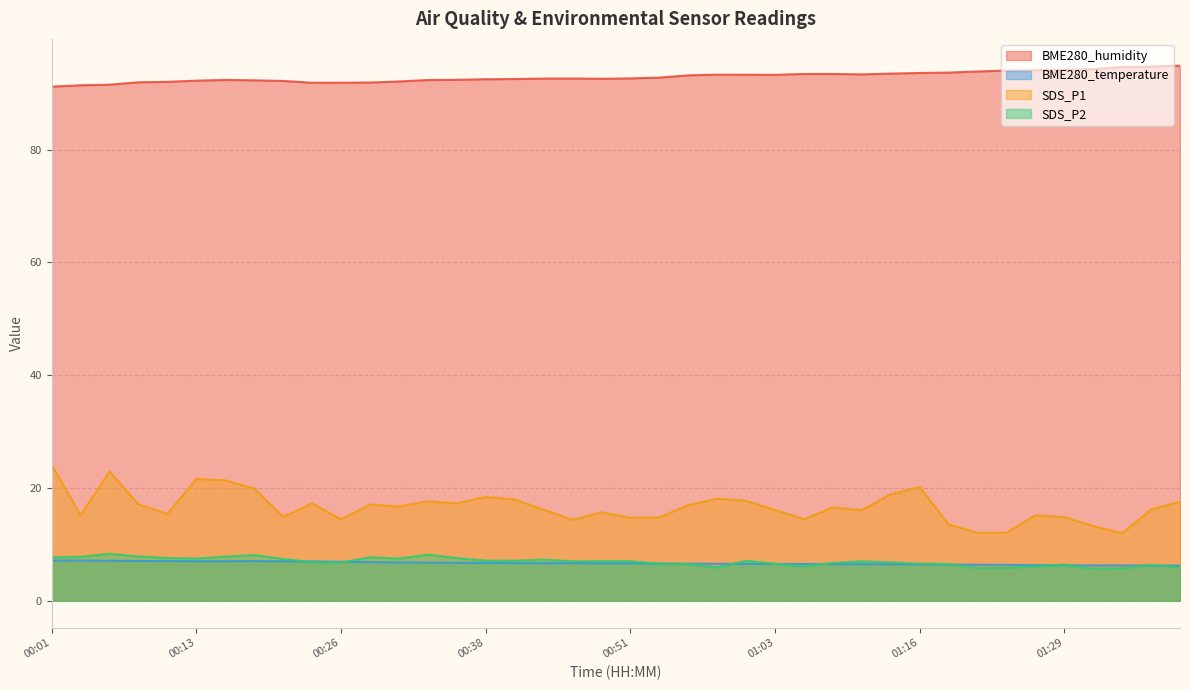

What is the smallest value displayed?

5.7